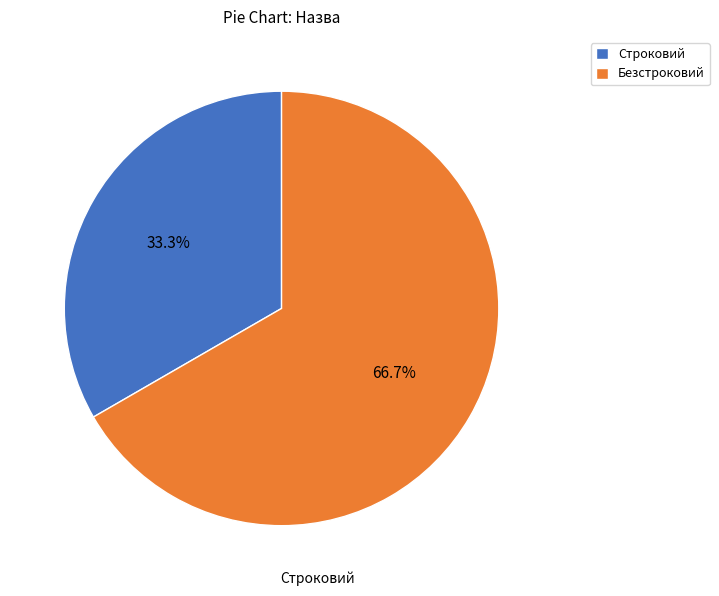

What percentage is the Безстроковий slice, to the nearest percent?

67%